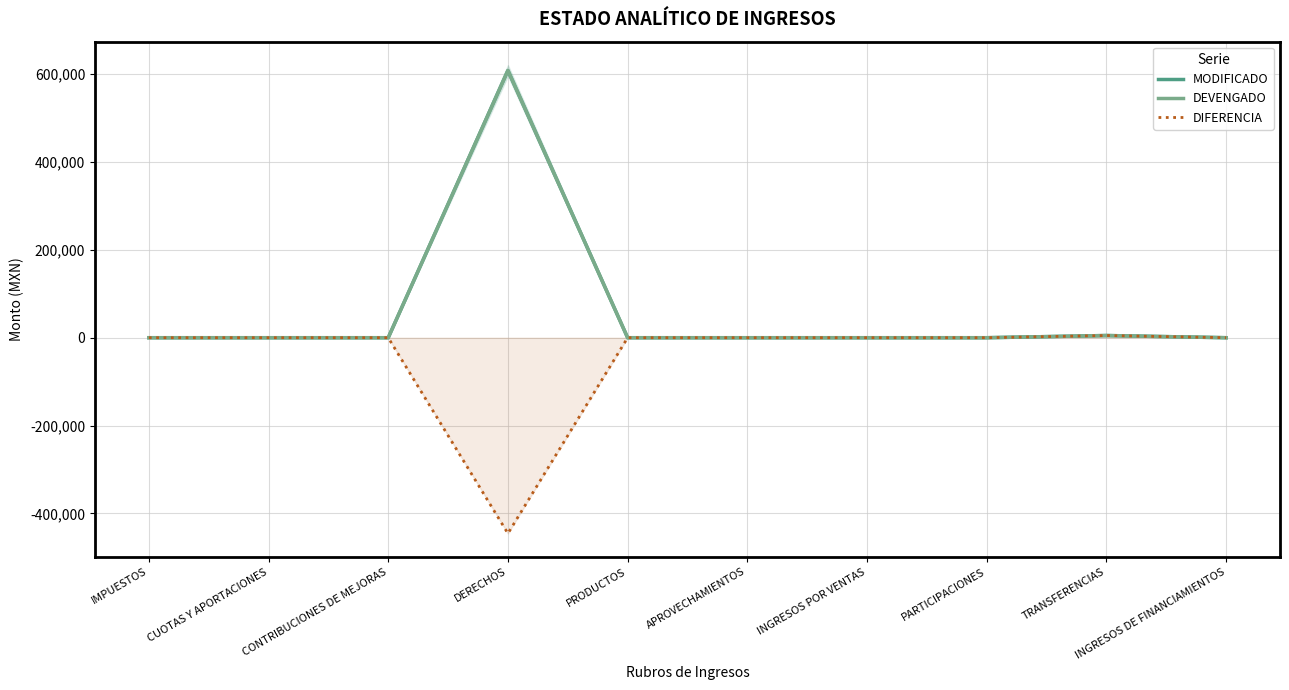

Reading right to left, transcribe all the data shown in this chart.

MODIFICADO: 0	5000	0	0	0	0	608304	0	0	0
DEVENGADO: 0	5000	0	0	0	0	608304	0	0	0
DIFERENCIA: 0	5000	0	0	0	0	-445605	0	0	0